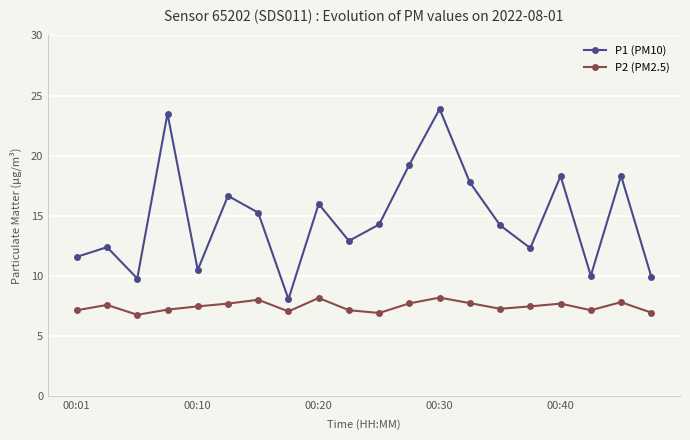

True or false: P1 (PM10) and P2 (PM2.5) cross at least once.

False